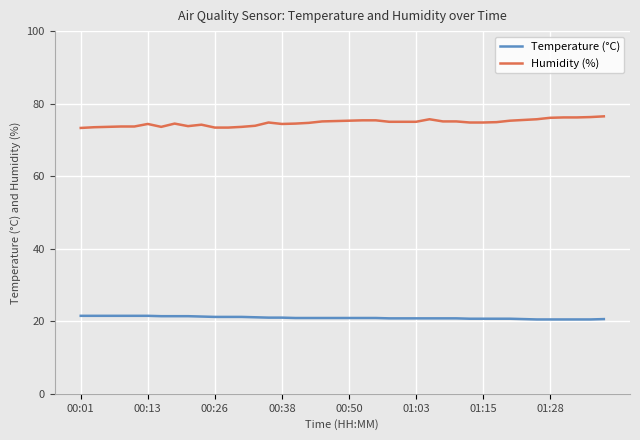

Which series has the largest total across all categories?

Humidity (%)